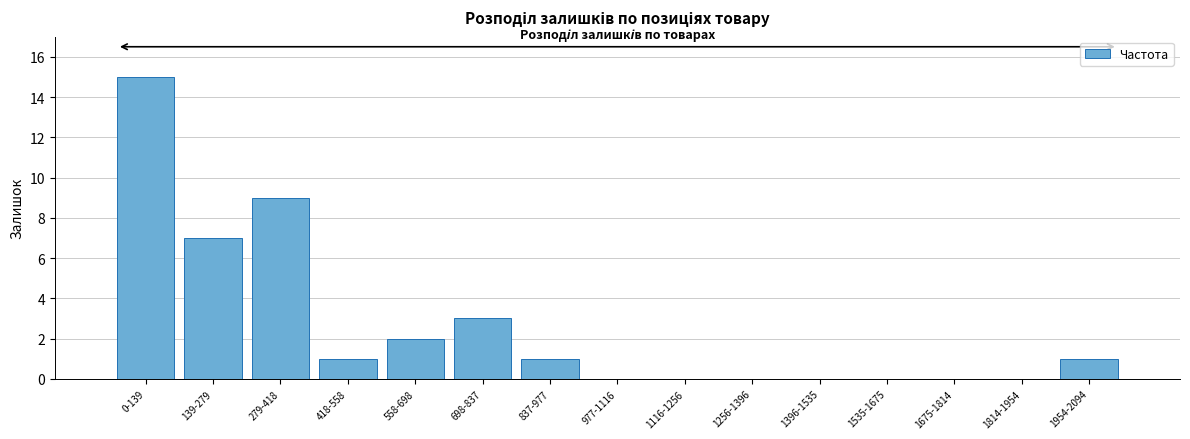

Reading left to right, what are all the values shown in this chart?

0-139=15	139-279=7	279-418=9	418-558=1	558-698=2	698-837=3	837-977=1	977-1116=0	1116-1256=0	1256-1396=0	1396-1535=0	1535-1675=0	1675-1814=0	1814-1954=0	1954-2094=1